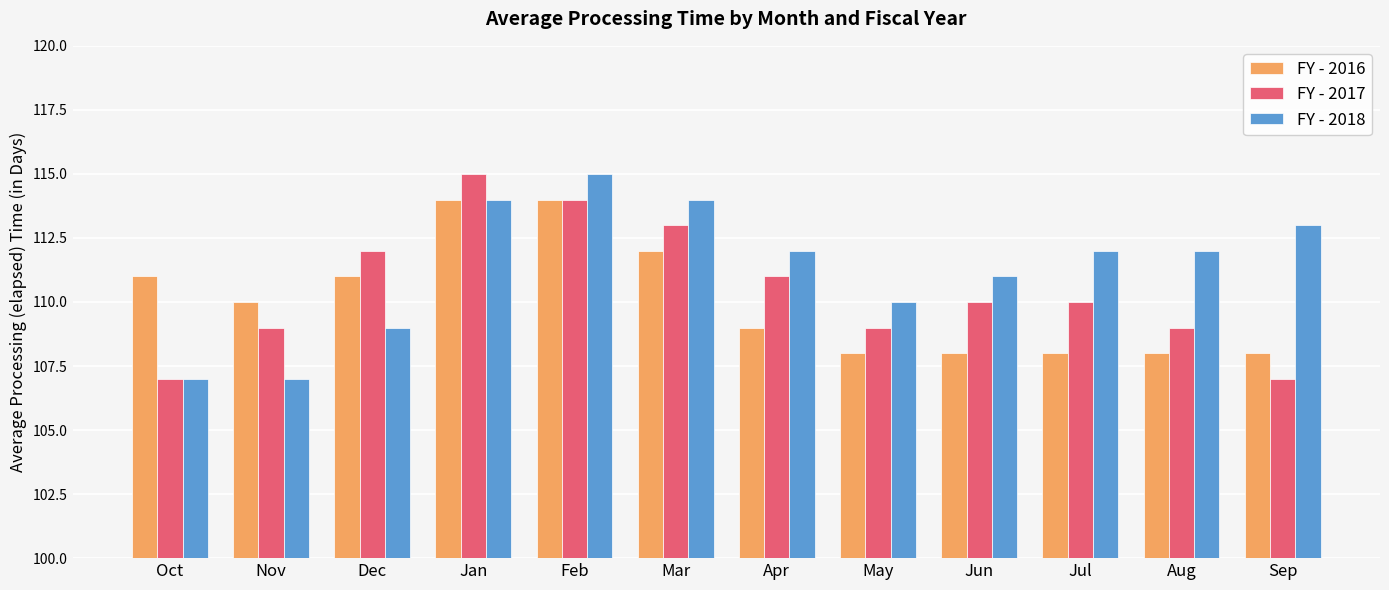

At which label does FY - 2018 reach its peak?

Feb